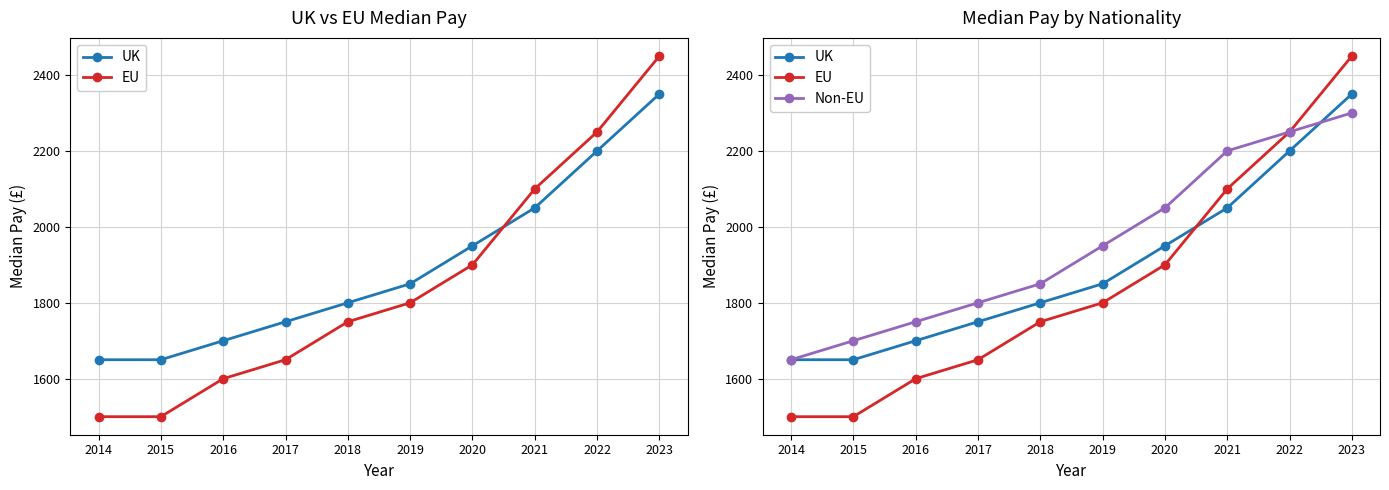

Between 2018 and 2022, which series saw the biggest shift?

EU